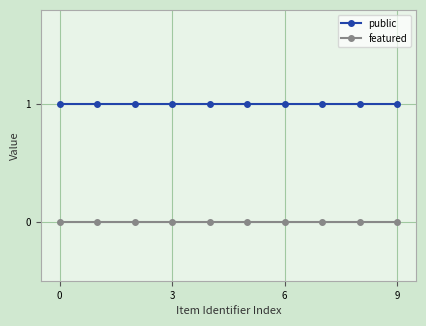

Rank the series by their maximum value, from lowest to highest.

featured, public